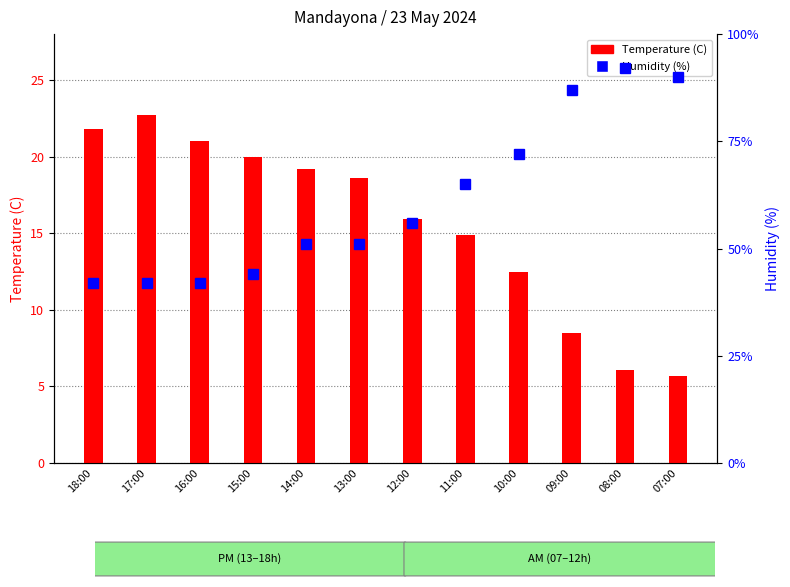

Is the value of Temperature (C) at 16:00 greater than the value of Humidity (%) at 17:00?

No